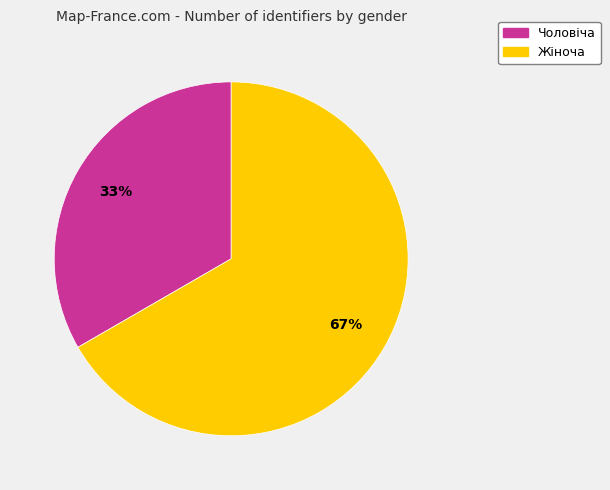

To the nearest percent, what is the combined percentage of Жіноча and Чоловіча?

100%